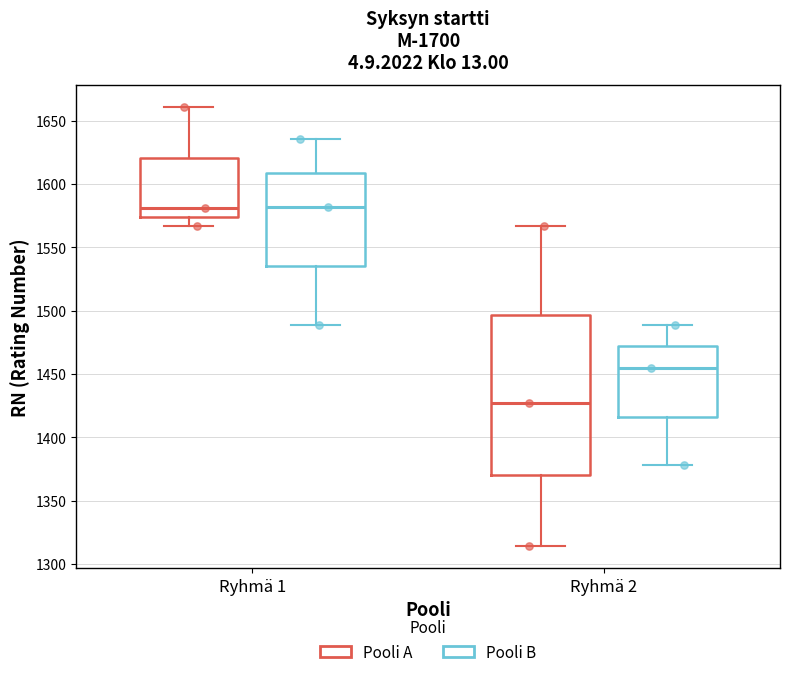

Reading left to right, transcribe this box plot: for each box, give where its median line is, the range the box spans, and where its two whiskers end, as read against the y-axis. The values are not printed on the chart, so give them approximately, as read against the axis.

Ryhmä 1 (Pooli A): median 1580, box 1575 to 1620, whiskers 1565 to 1660
Ryhmä 1 (Pooli B): median 1580, box 1535 to 1610, whiskers 1490 to 1635
Ryhmä 2 (Pooli A): median 1425, box 1370 to 1495, whiskers 1315 to 1565
Ryhmä 2 (Pooli B): median 1455, box 1415 to 1470, whiskers 1380 to 1490